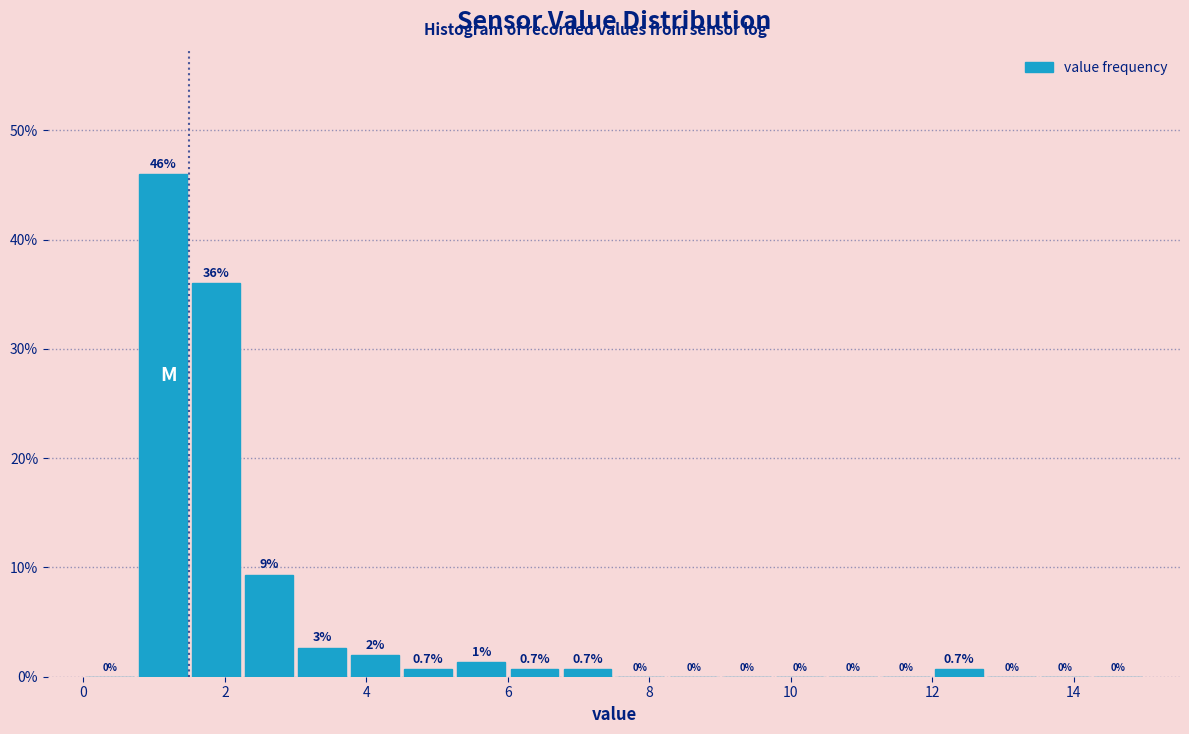

Around what value on the x-axis is the tallest bar? Give the approximate position of its centre, as read against the axis.

1.2